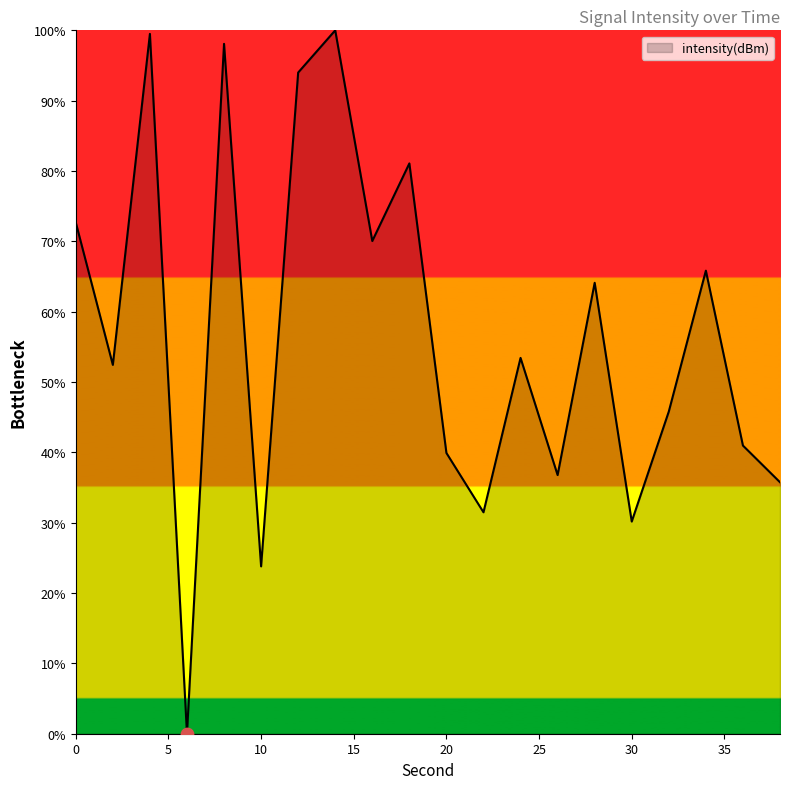

What is the difference between the maximum and minimum values?

100.0